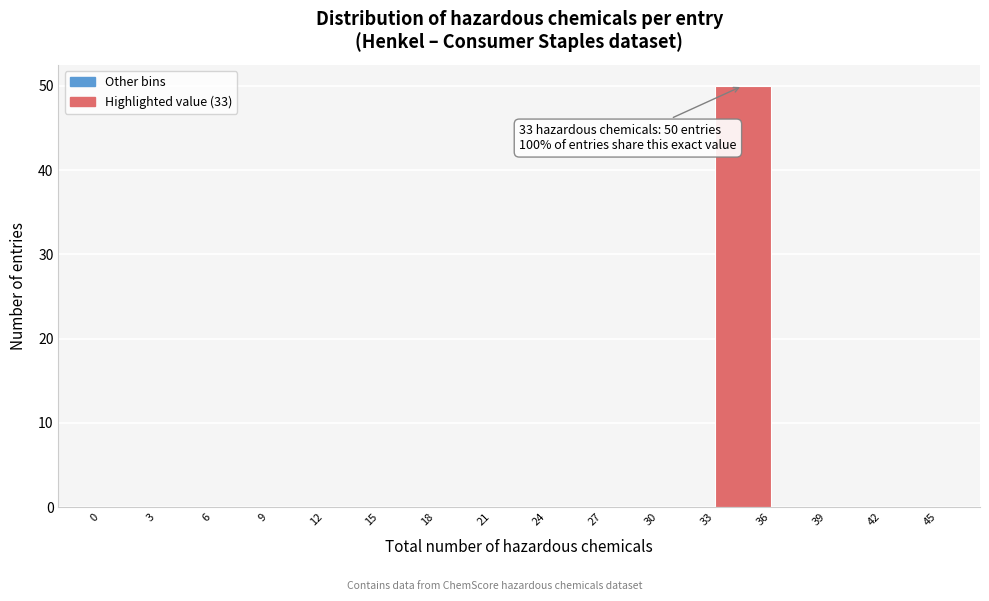

Over which range of the x-axis is the bar tallest?

33 to 36